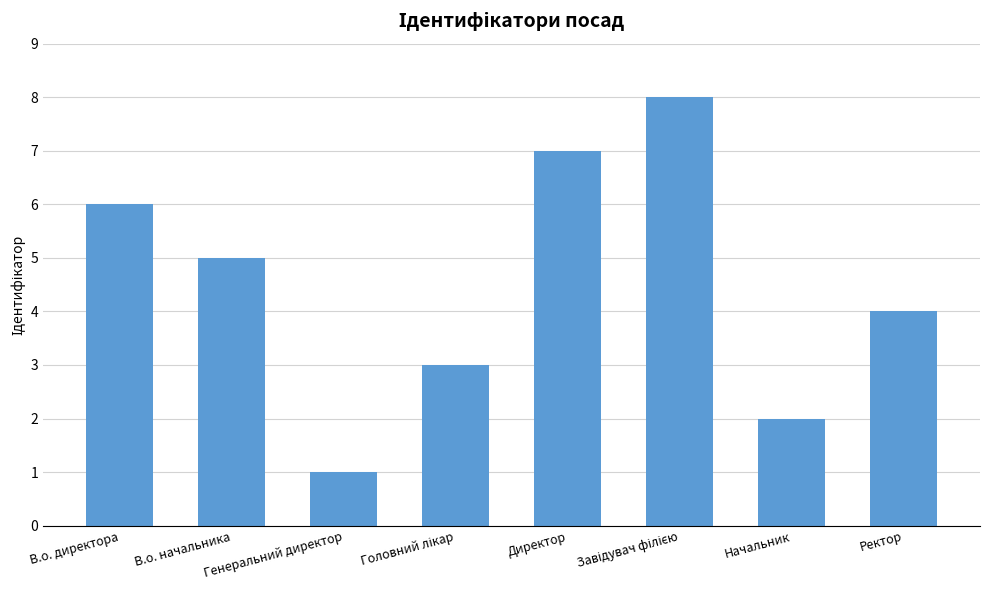

The value at Генеральний директор is 1. True or false?

True